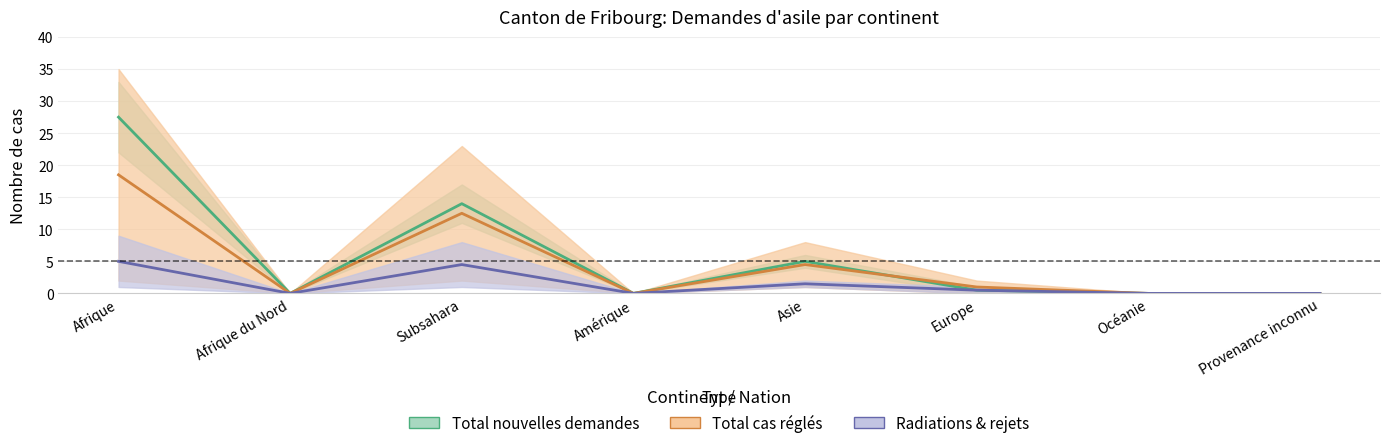

Where do Total cas réglés and Total nouvelles demandes first cross each other?

Asie and Europe